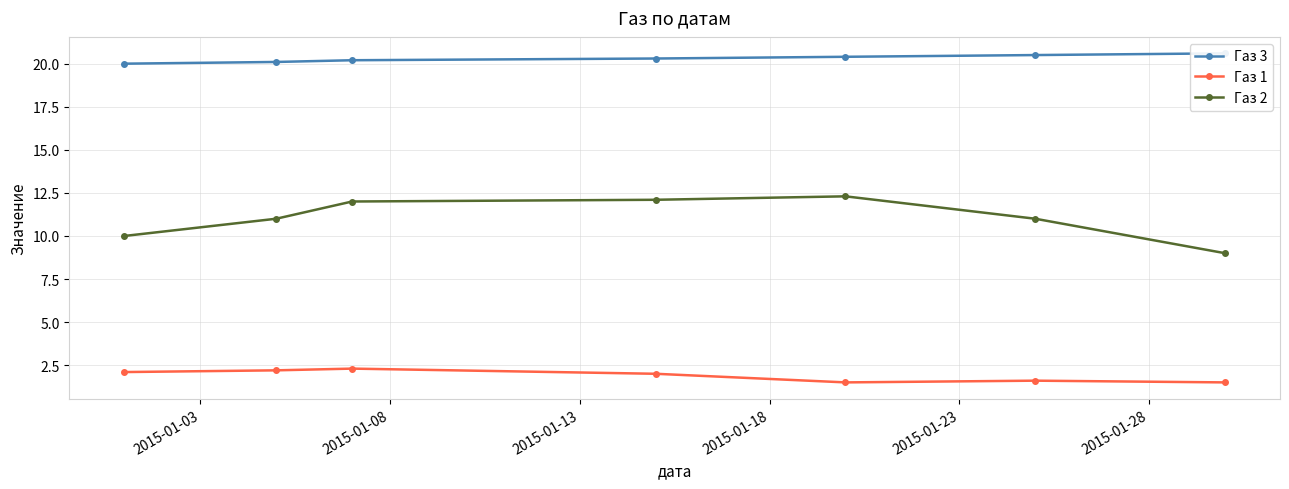

What is the difference between the second highest and second lowest values in the Газ 2 series?

2.1